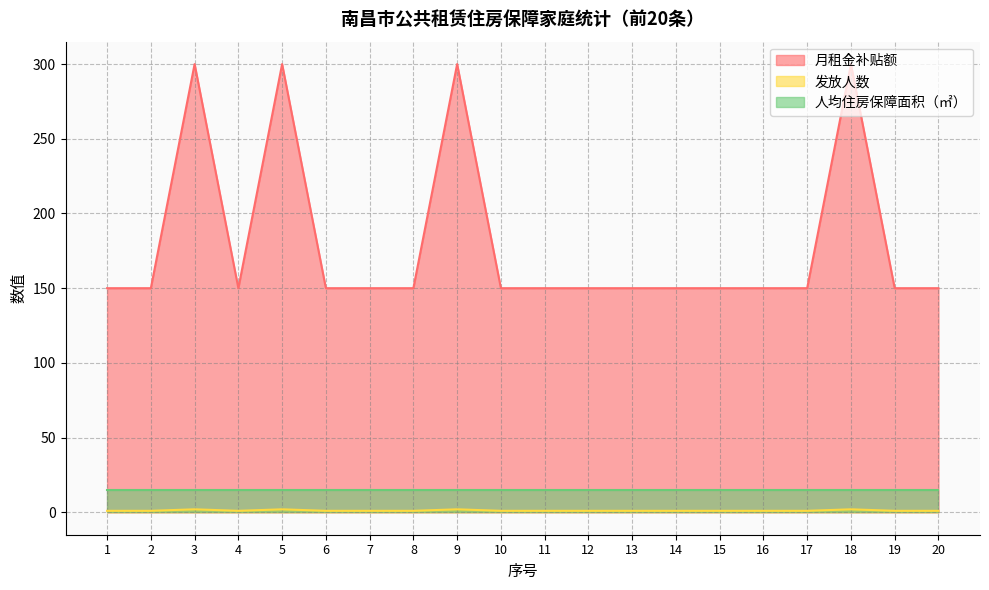

What is the approximate value of 月租金补贴额 at 3, to the nearest 5?

300